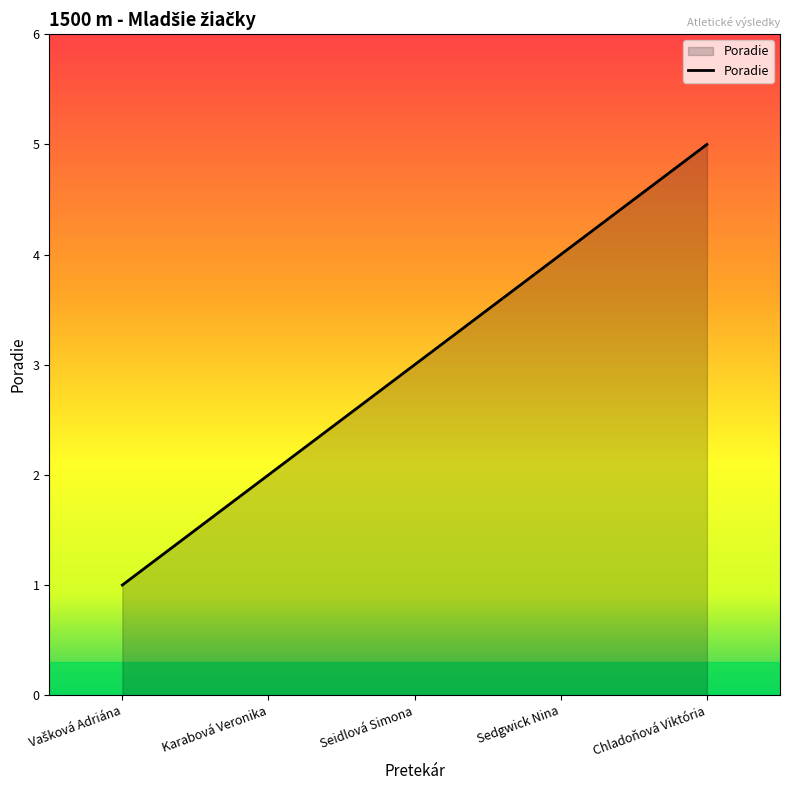

What position from the right is Chladoňová Viktória?

1